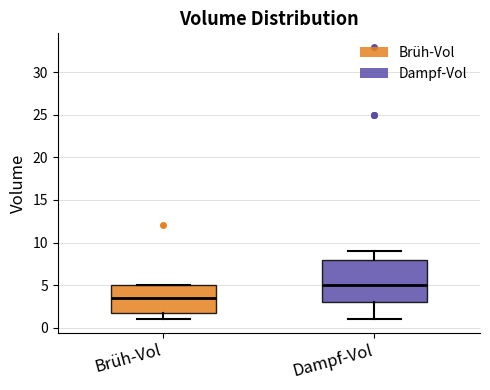

Reading left to right, transcribe this box plot: for each box, give where its median line is, the range the box spans, and where its two whiskers end, as read against the y-axis. The values are not printed on the chart, so give them approximately, as read against the axis.

Brüh-Vol: median 3.5, box 2.0 to 5.0, whiskers 1.0 to 5.0
Dampf-Vol: median 5.0, box 3.0 to 8.0, whiskers 1.0 to 9.0